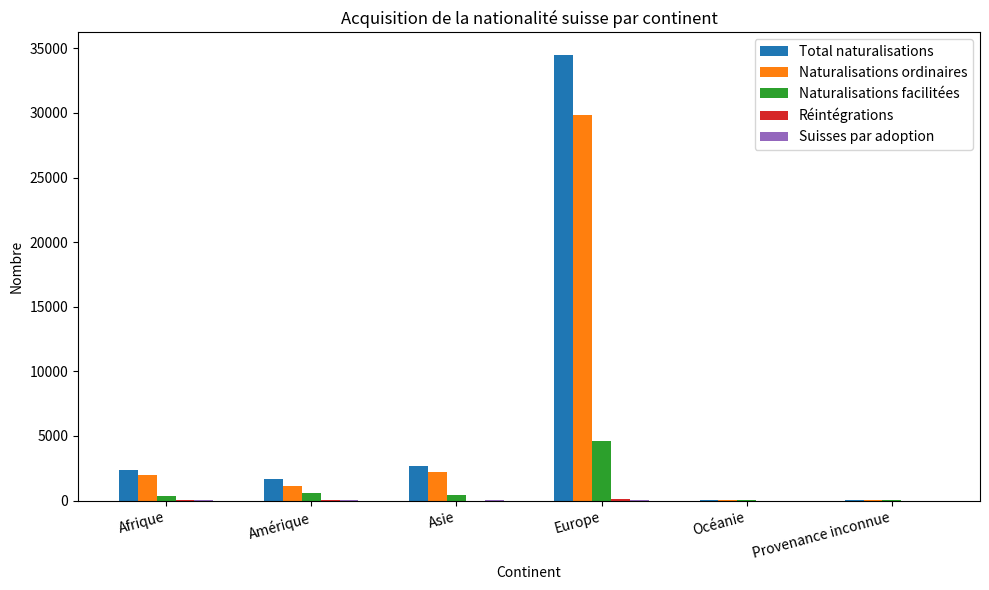

What is the greatest value displayed?

34503